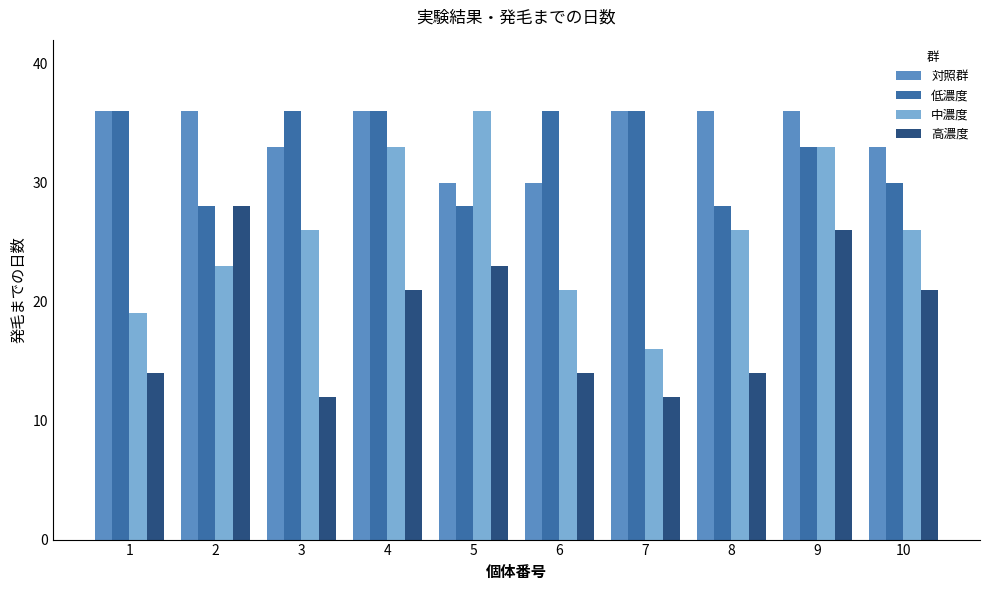

Reading left to right, list all the values displayed in this chart.

対照群: 1=36	2=36	3=33	4=36	5=30	6=30	7=36	8=36	9=36	10=33
低濃度: 1=36	2=28	3=36	4=36	5=28	6=36	7=36	8=28	9=33	10=30
中濃度: 1=19	2=23	3=26	4=33	5=36	6=21	7=16	8=26	9=33	10=26
高濃度: 1=14	2=28	3=12	4=21	5=23	6=14	7=12	8=14	9=26	10=21